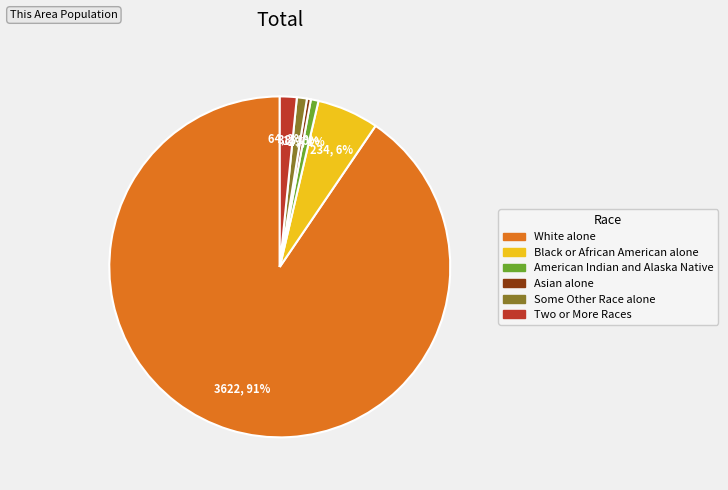

To the nearest percent, what is the difference between the Two or More Races and American Indian and Alaska Native slice percentages?

1%